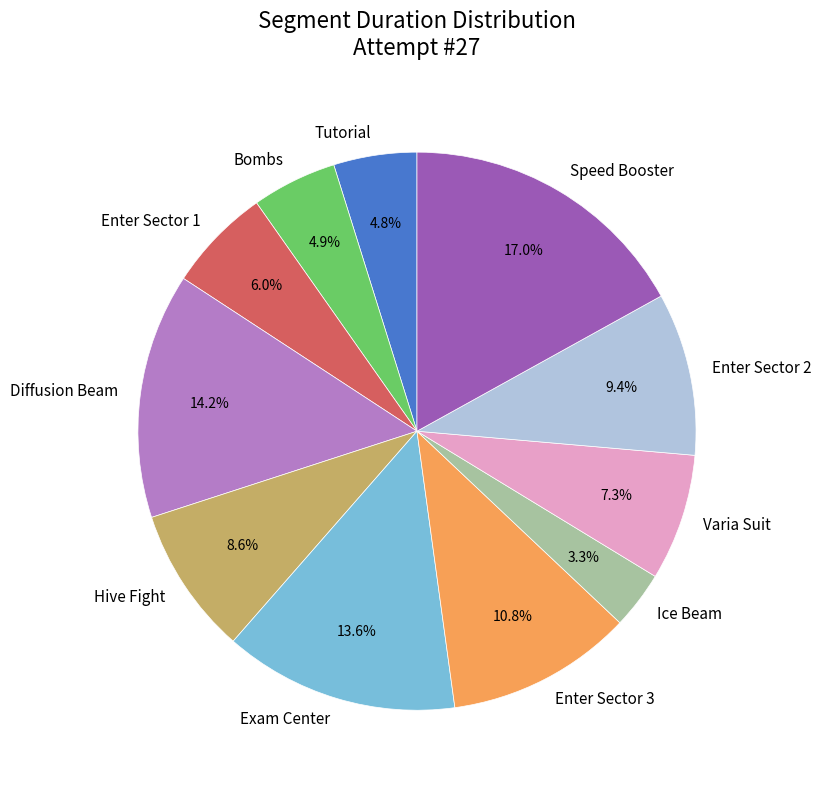

What percentage is NOT represented by Varia Suit?

92.7%